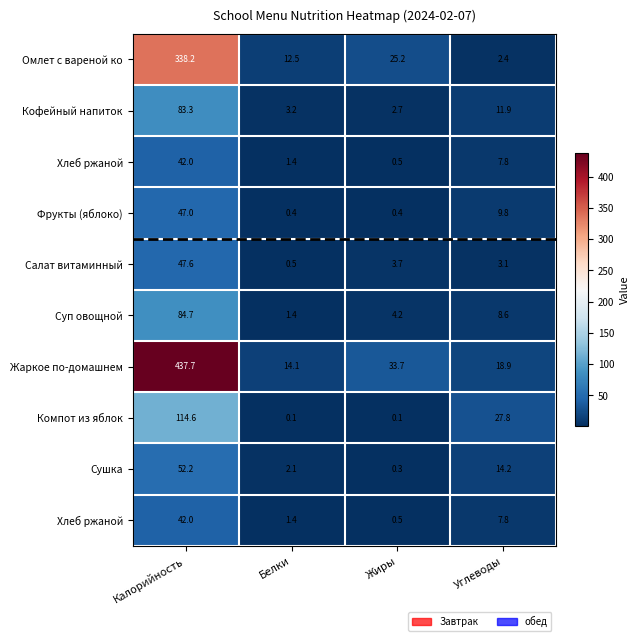

At which category does the chart reach its peak across all series?

Калорийность